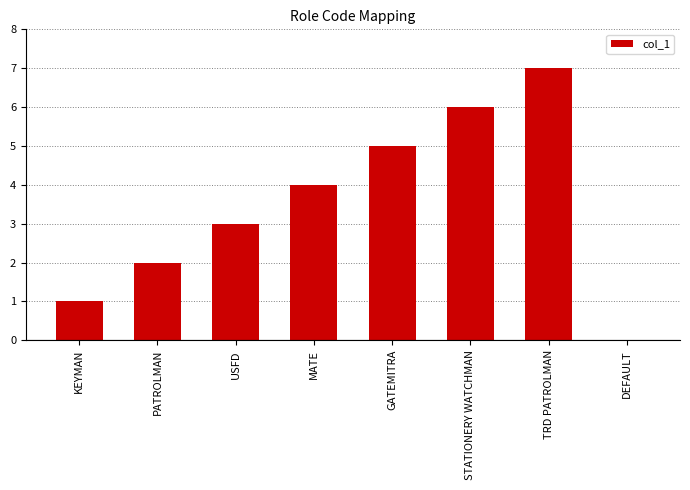

Is it true that the value at GATEMITRA is 3?

False